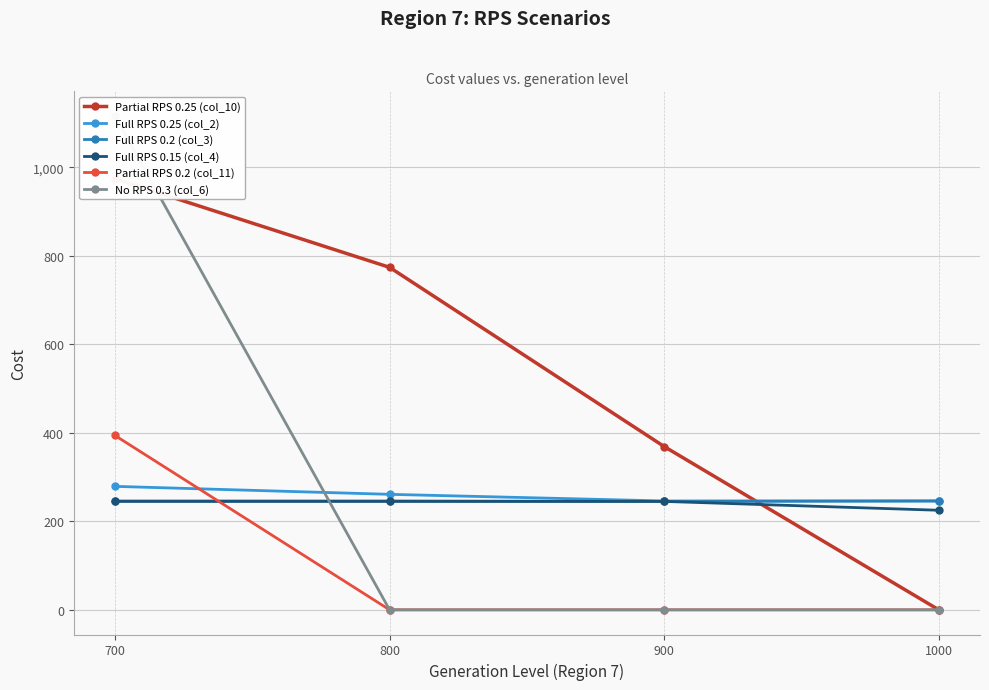

How many data points does each series have?

4